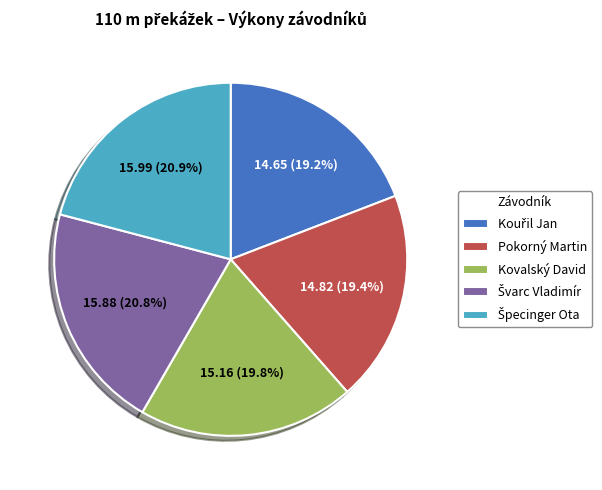

Is Pokorný Martin the majority of the pie?

No